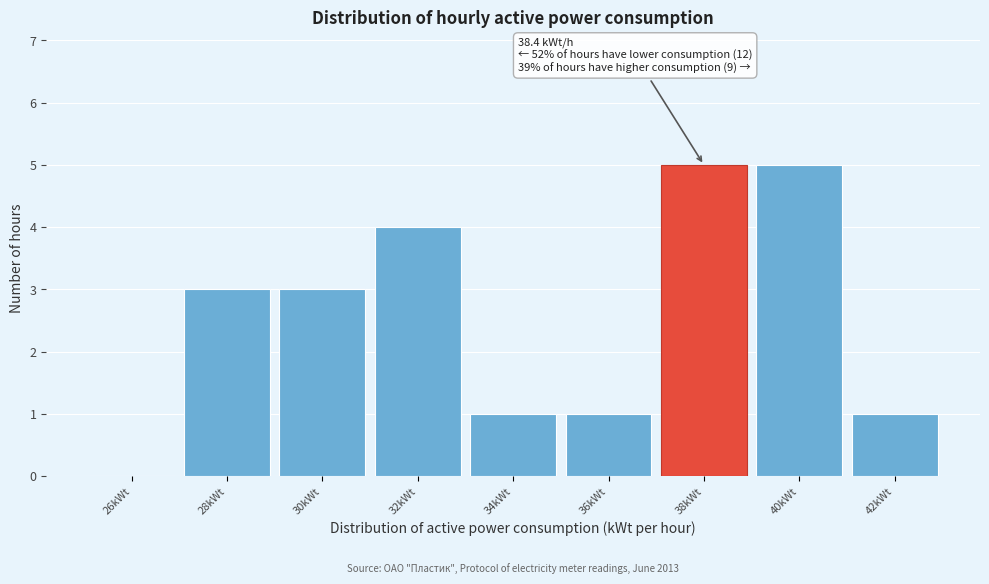

Reading right to left, transcribe all the data shown in this chart.

42kWt=1	40kWt=5	38kWt=5	36kWt=1	34kWt=1	32kWt=4	30kWt=3	28kWt=3	26kWt=0